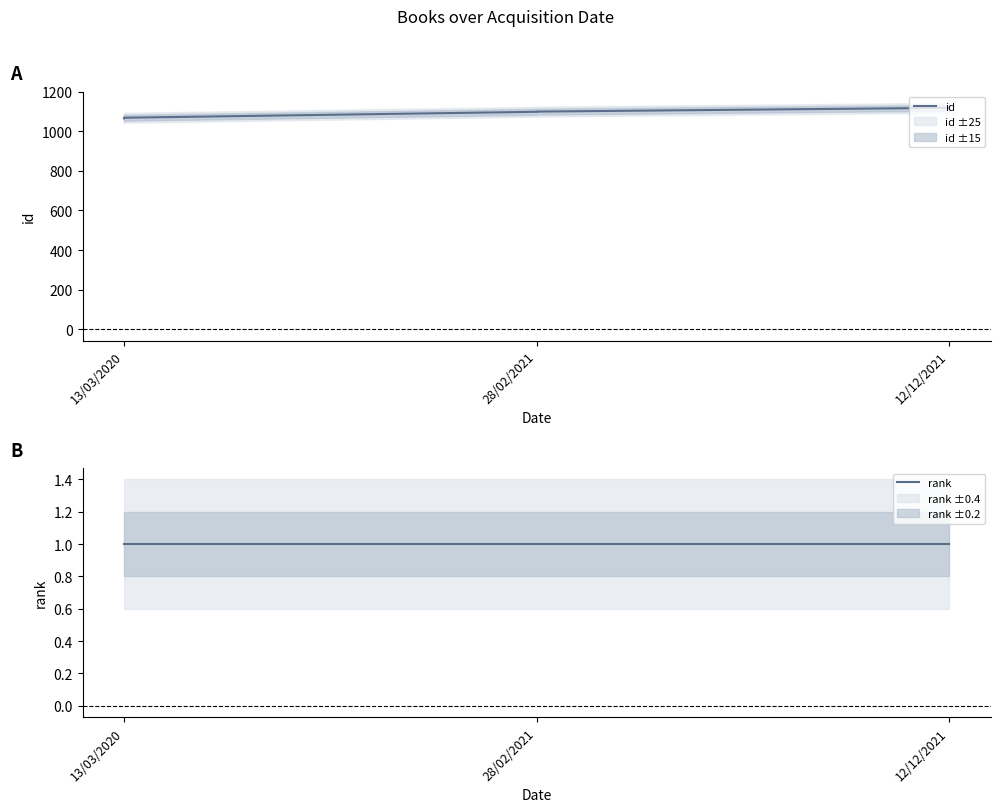

Which series has the largest total across all categories?

id